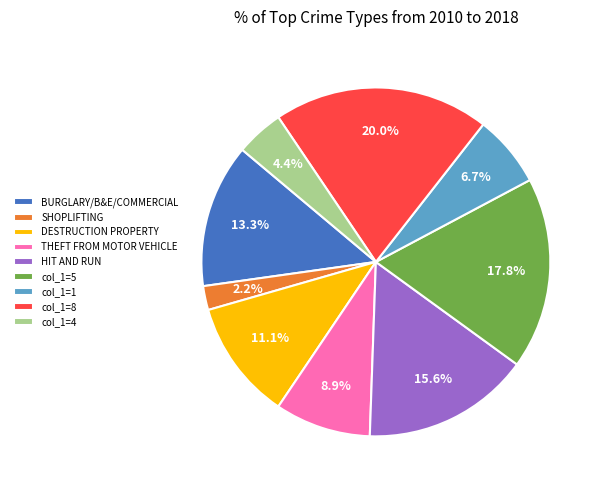

Is HIT AND RUN the majority of the pie?

No